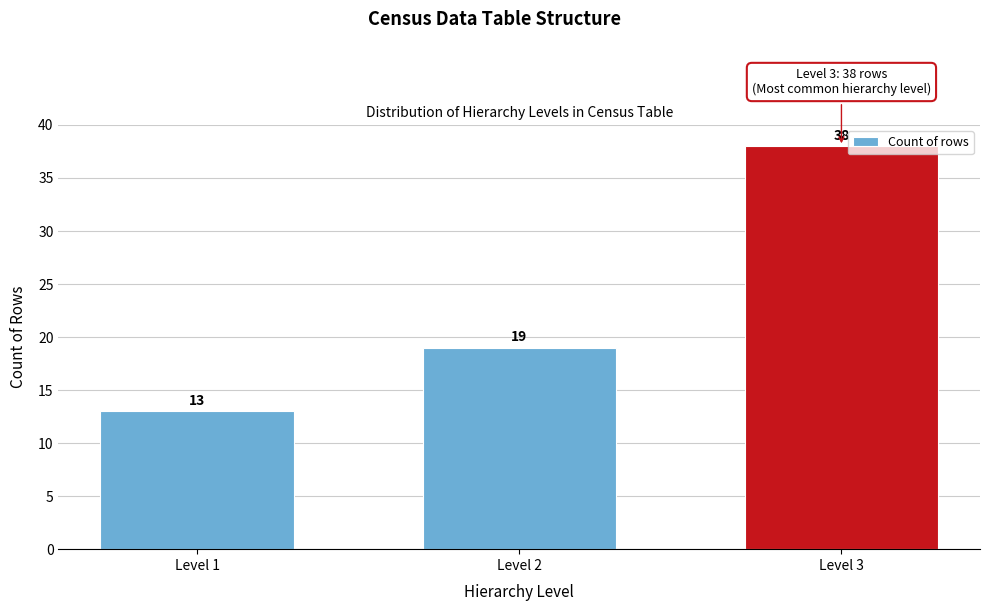

Reading right to left, list all the values displayed in this chart.

38	19	13